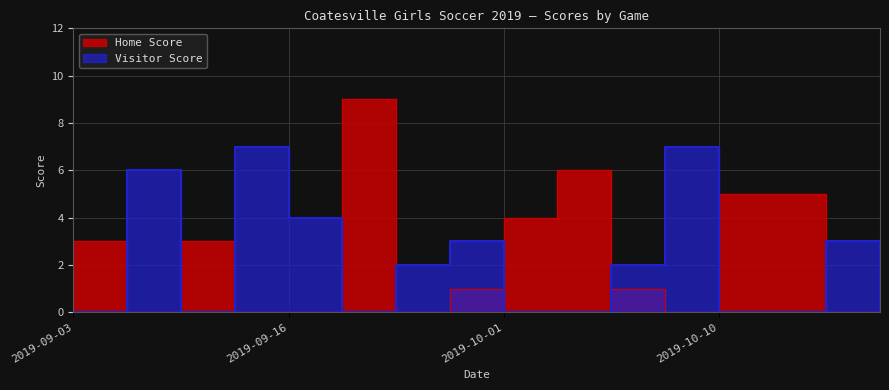

True or false: Home Score has more than 0 interior local peaks.

True